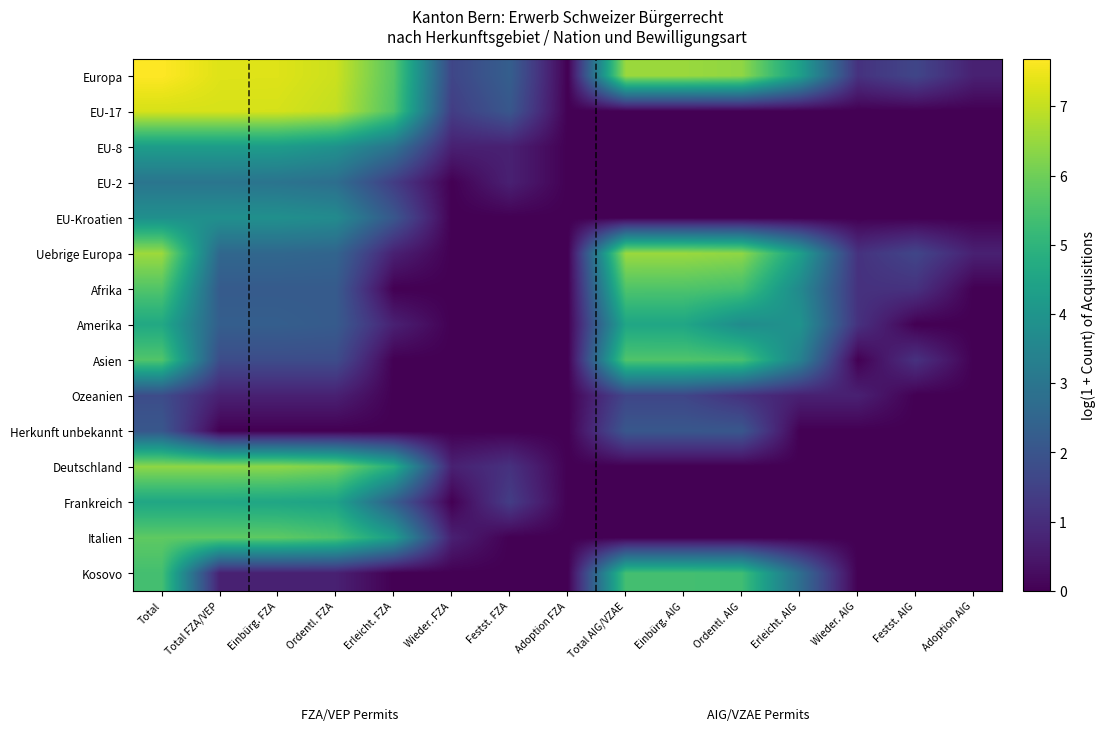

Which has a higher value, Einbürg. AIG or Adoption AIG?

Einbürg. AIG